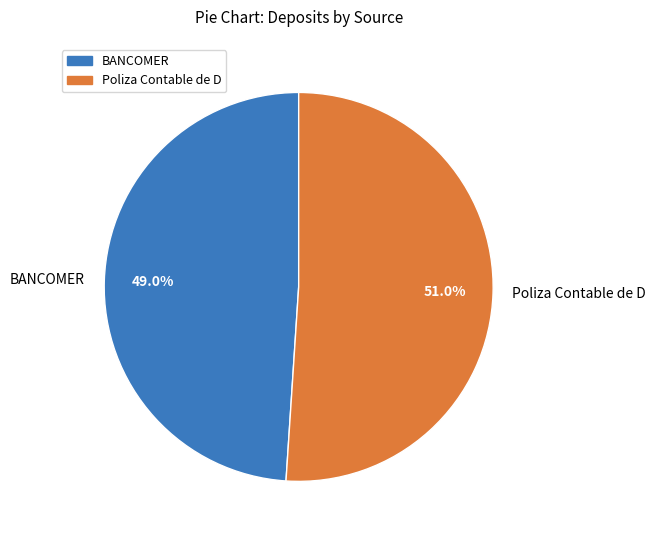

Is there any slice that represents more than half of the pie?

Yes